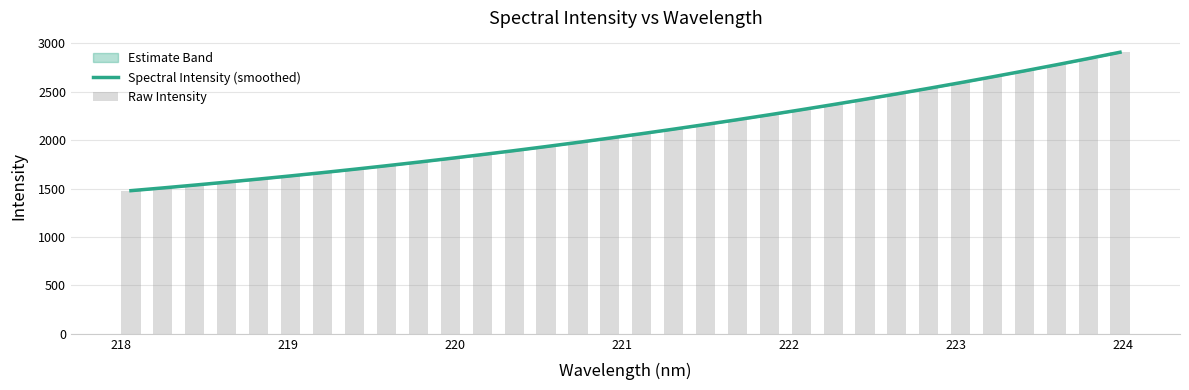

The Raw Intensity series shows 3627.5 at 222. True or false?

False